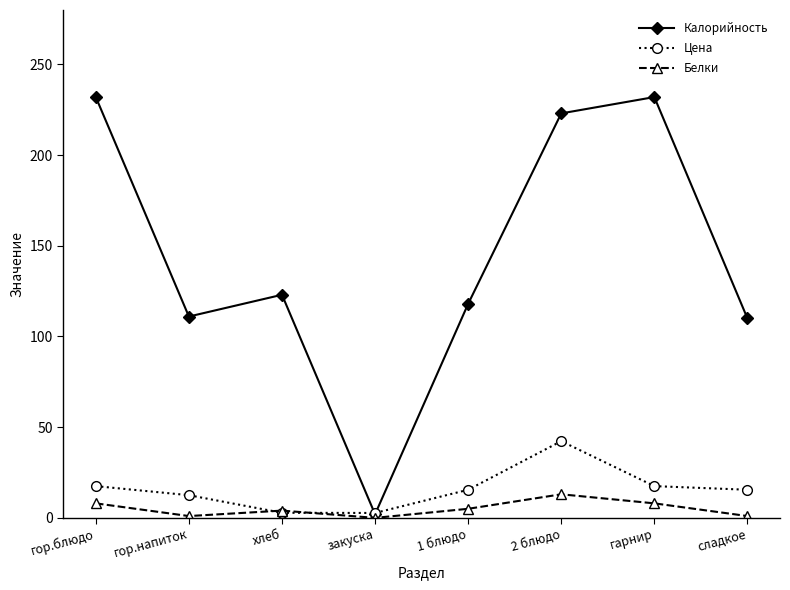

Rank the series by their maximum value, from highest to lowest.

Калорийность, Цена, Белки